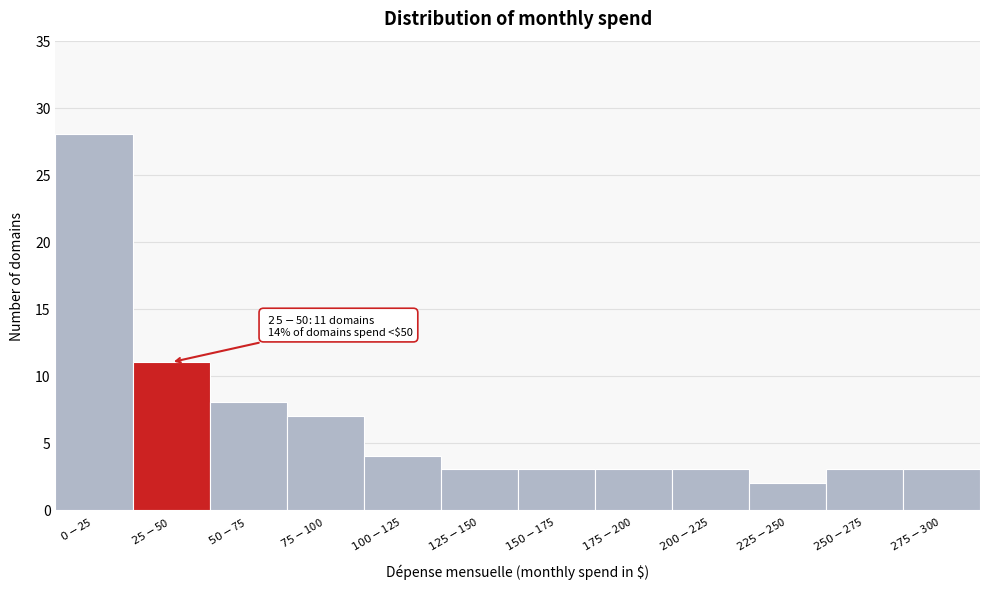

Reading right to left, list all the values displayed in this chart.

3	3	2	3	3	3	3	4	7	8	11	28